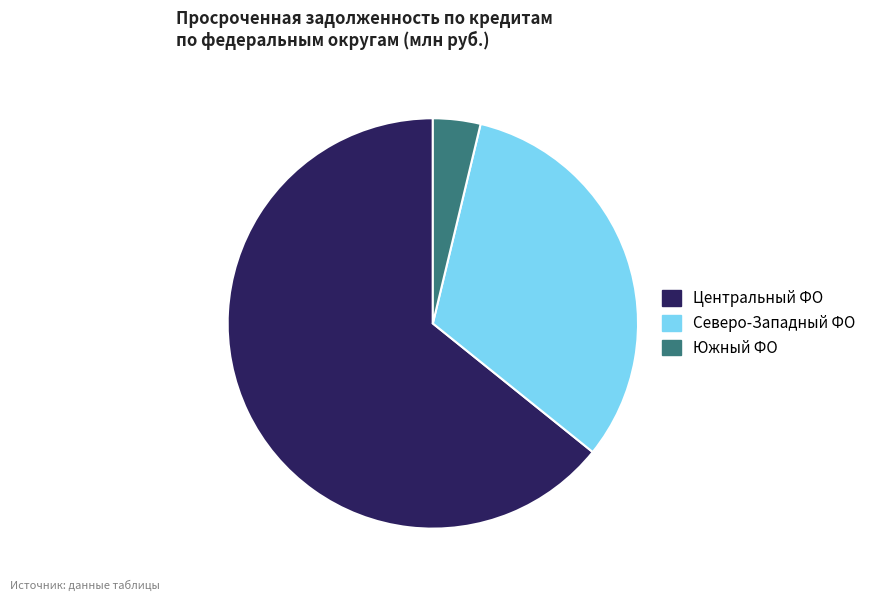

Does any single category account for the majority?

Yes